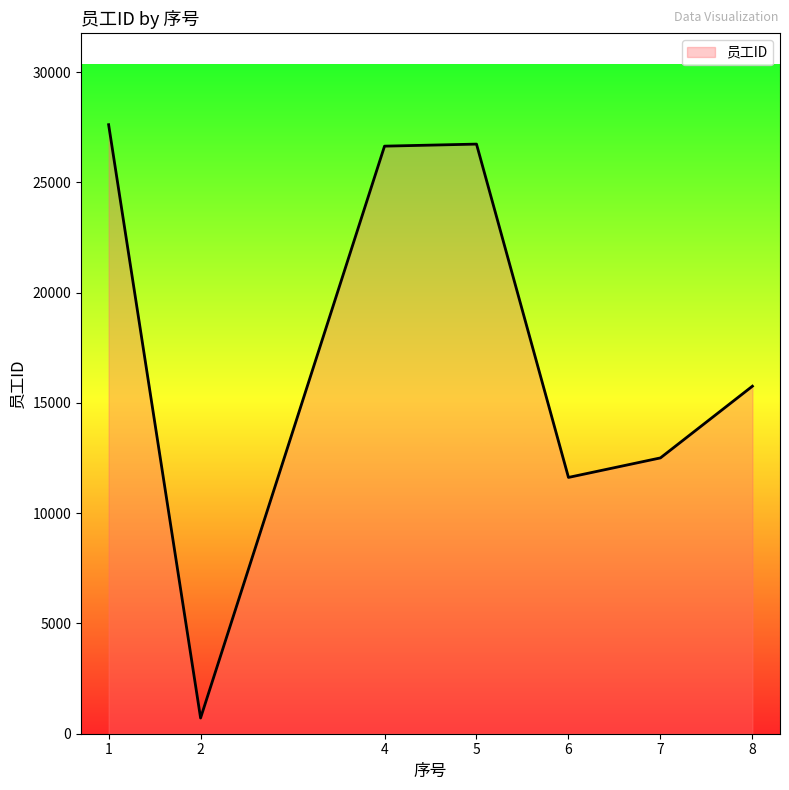

Which has a higher value, 8 or 5?

5